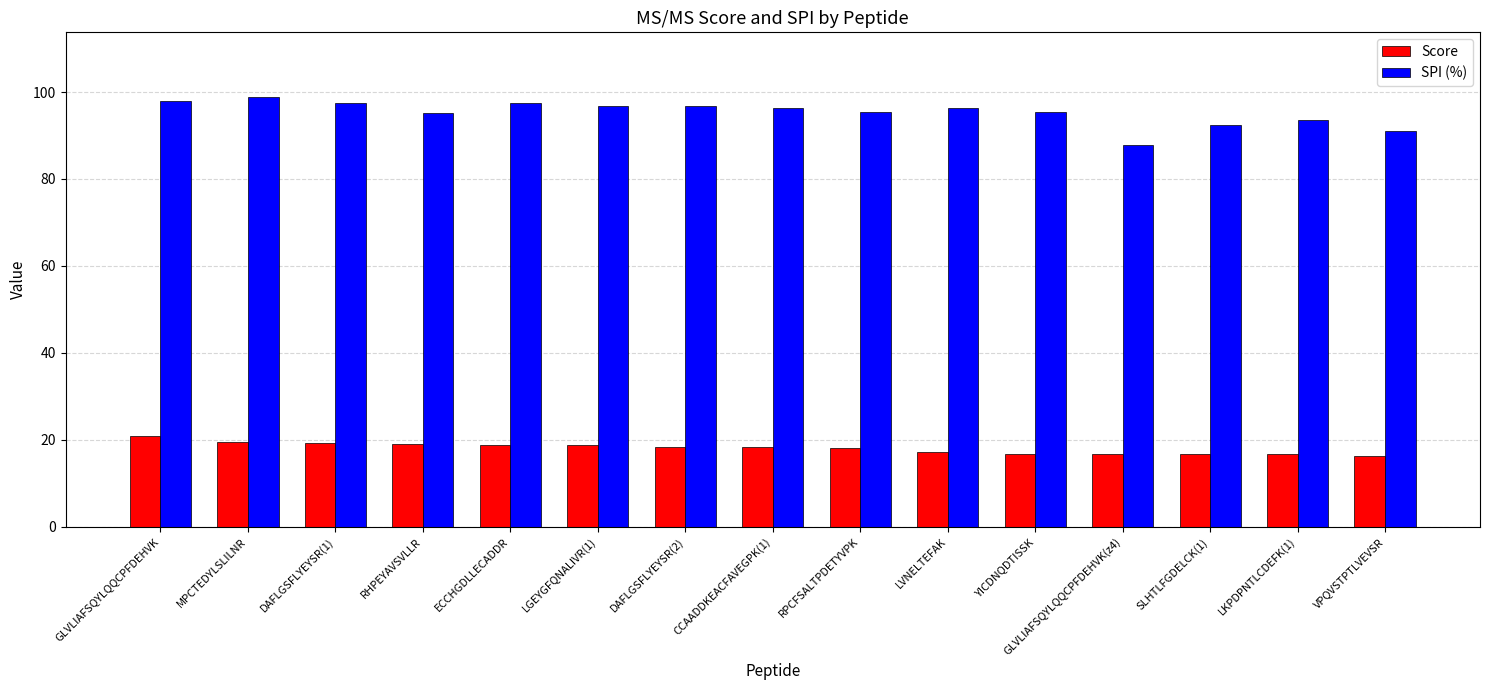

Is the value of Score at YICDNQDTISSK greater than the value of SPI (%) at DAFLGSFLYEYSR(2)?

No